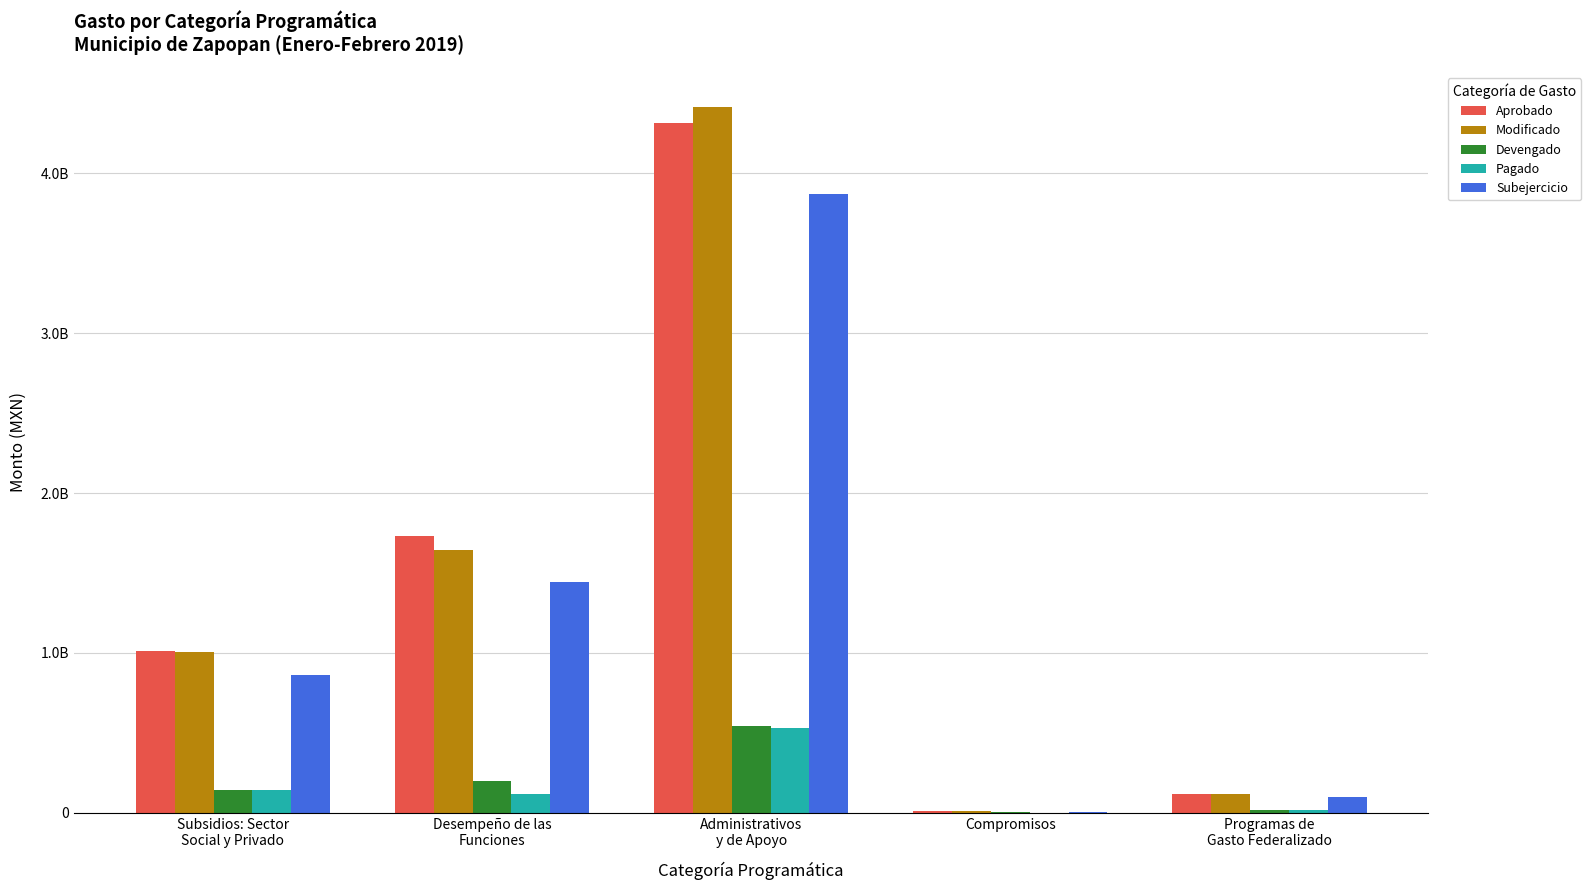

What is the value of the Subejercicio bar at the 5th from the left?

96584023.8